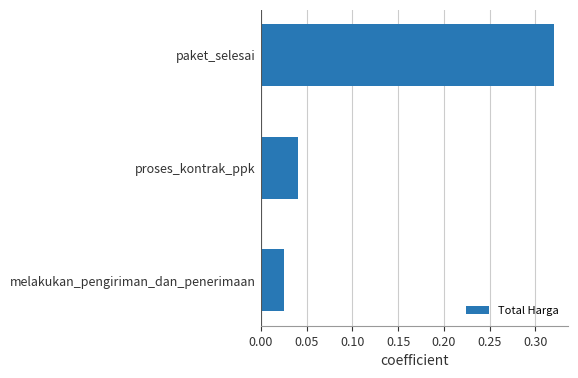

What is the sum of all values?

0.4